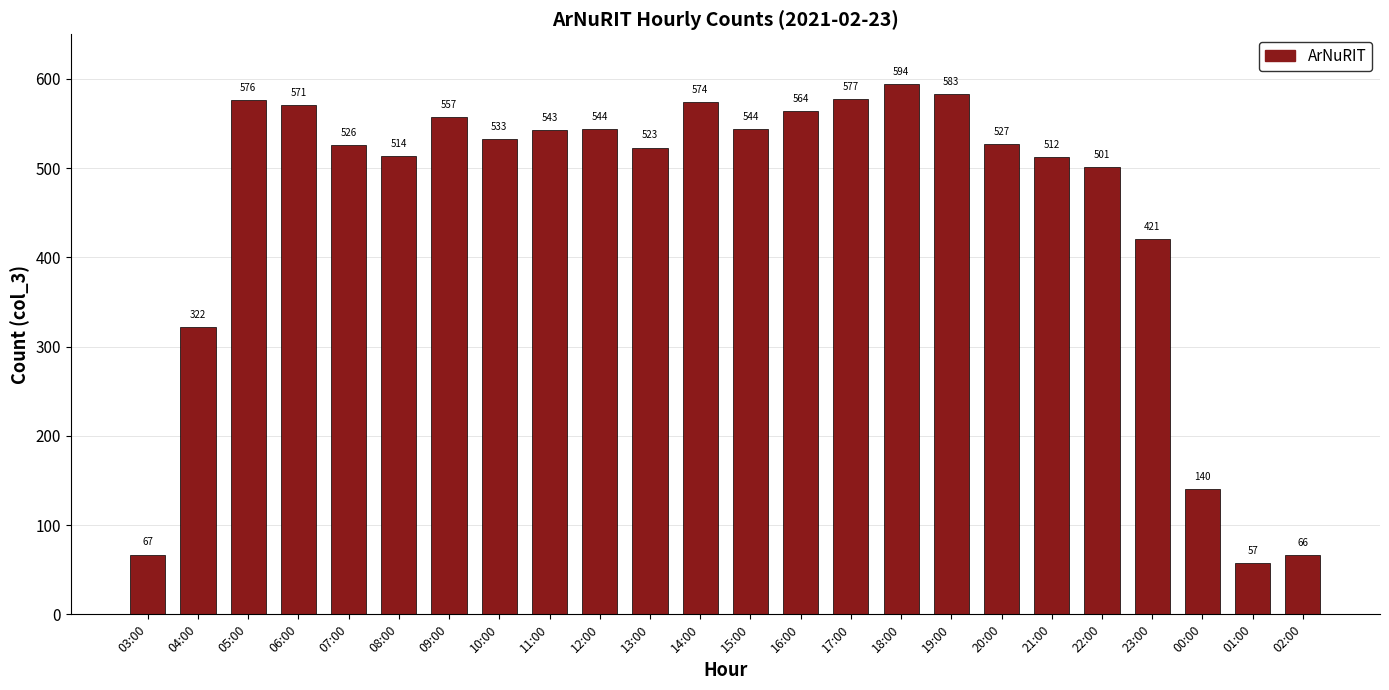

What is the change in value from 07:00 to 00:00?

-386